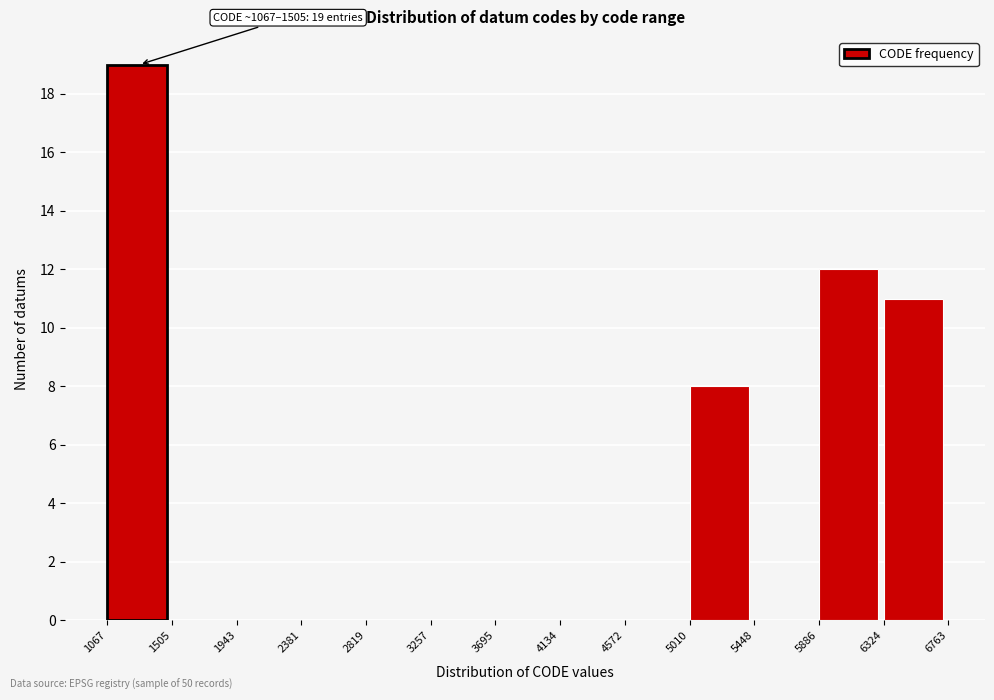

Over which range of the x-axis is the bar tallest?

1067 to 1505